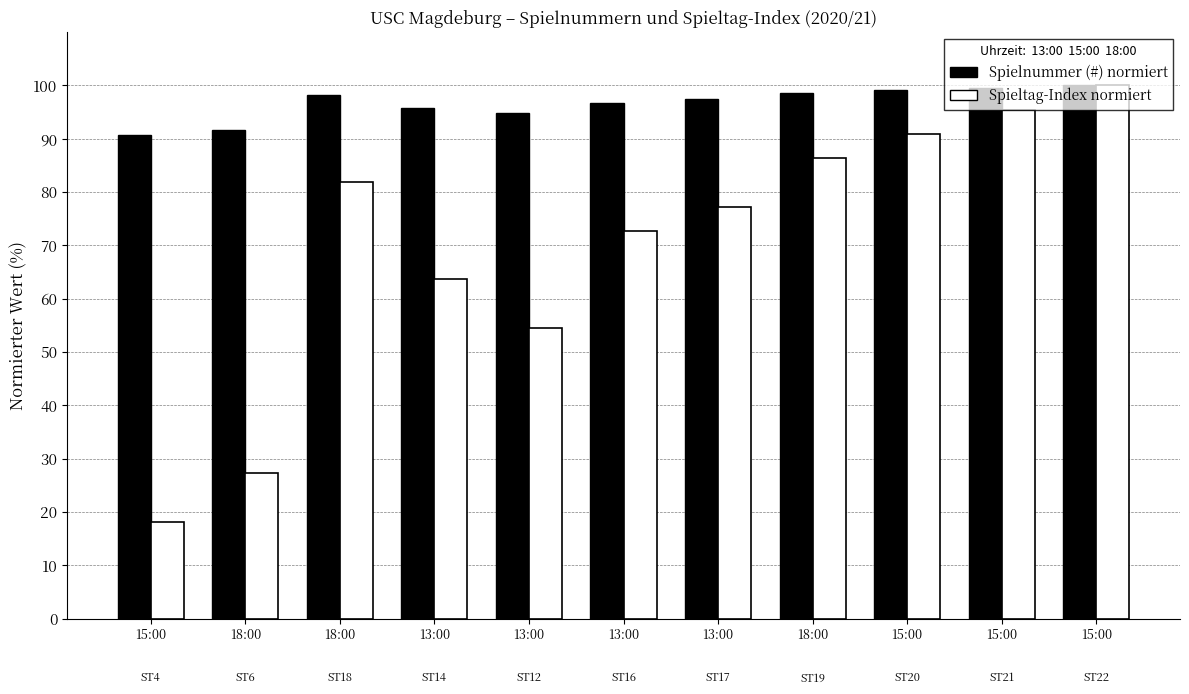

Does the chart contain any negative values?

No